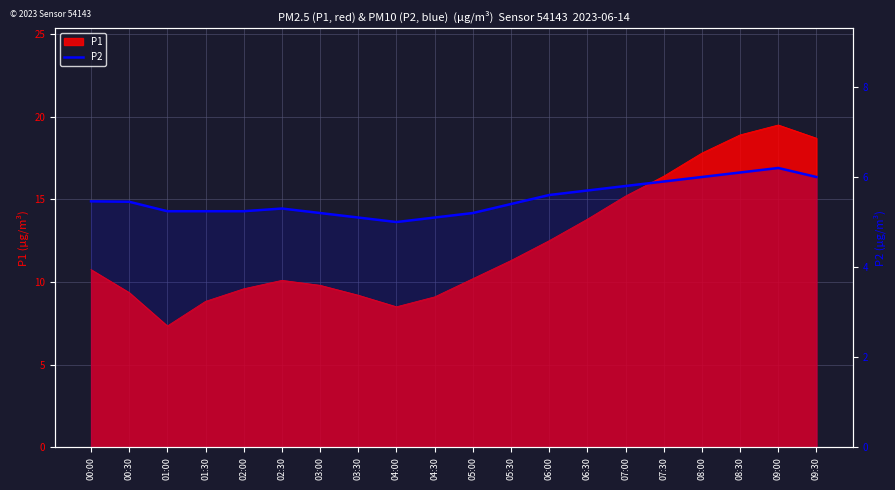

The chart shows a value of 8.7 at 03:00. True or false?

False